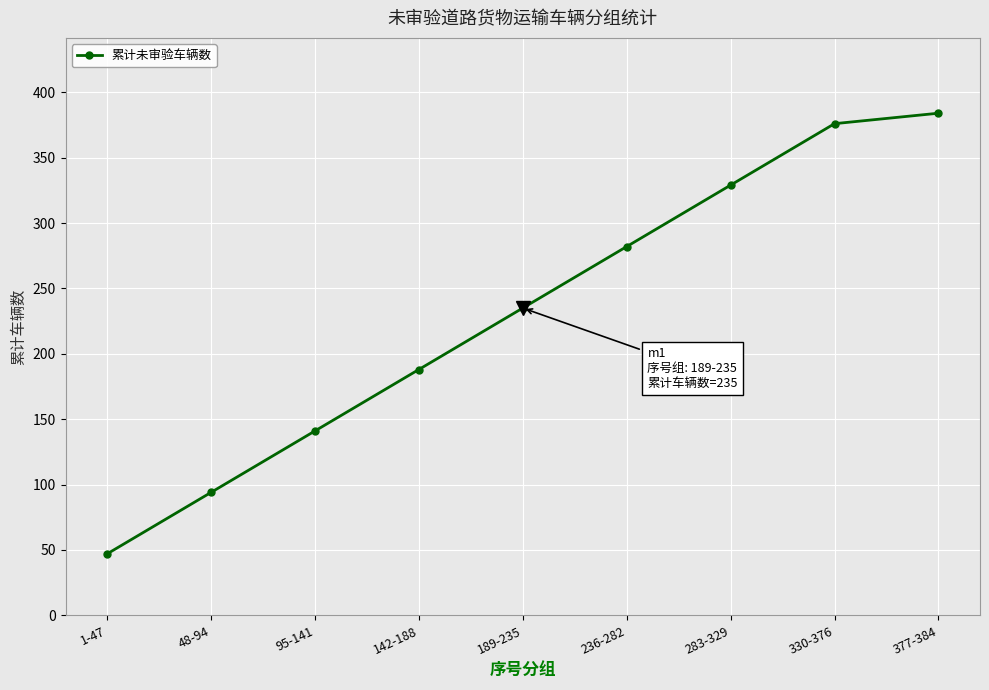

Reading left to right, list all the values displayed in this chart.

47	94	141	188	235	282	329	376	384